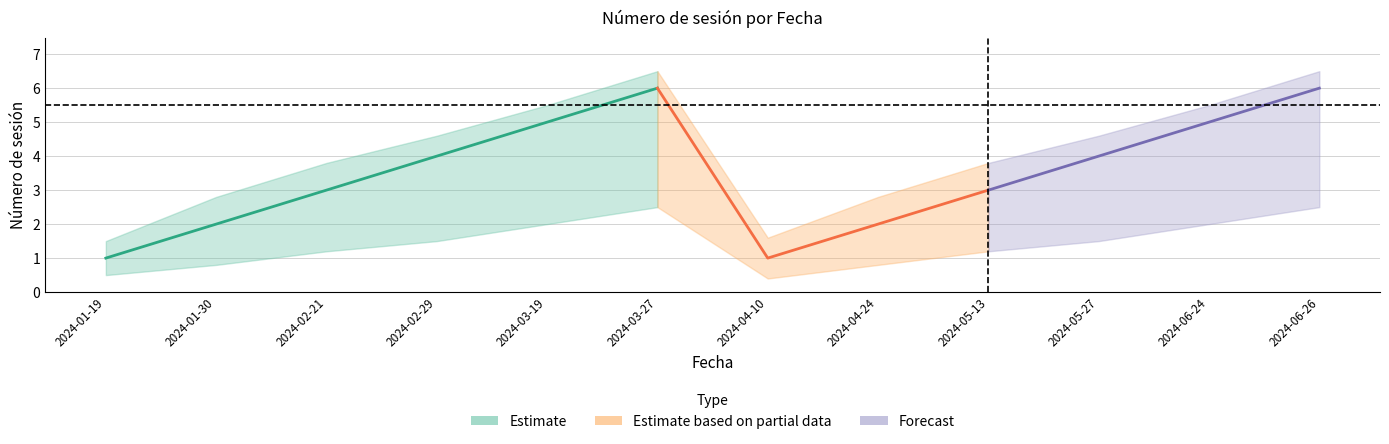

What is the sum of all values?

42